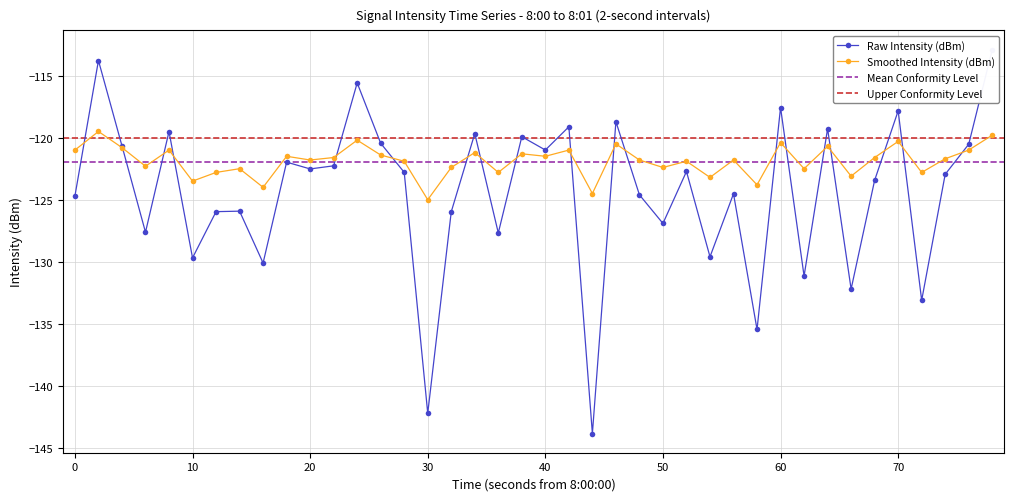

True or false: Smoothed Intensity (dBm) has more than 0 interior local peaks.

True